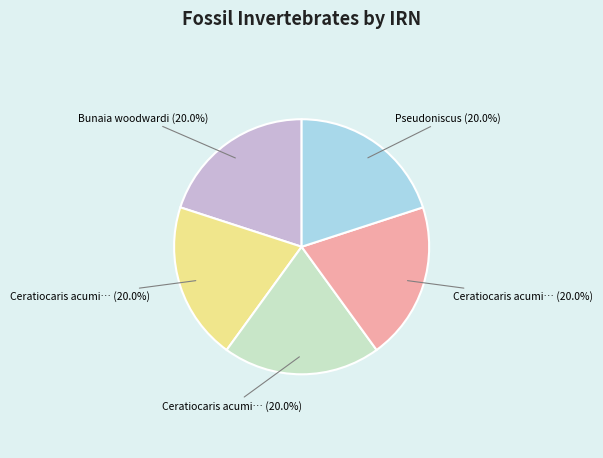

How many segments does this pie chart have?

5